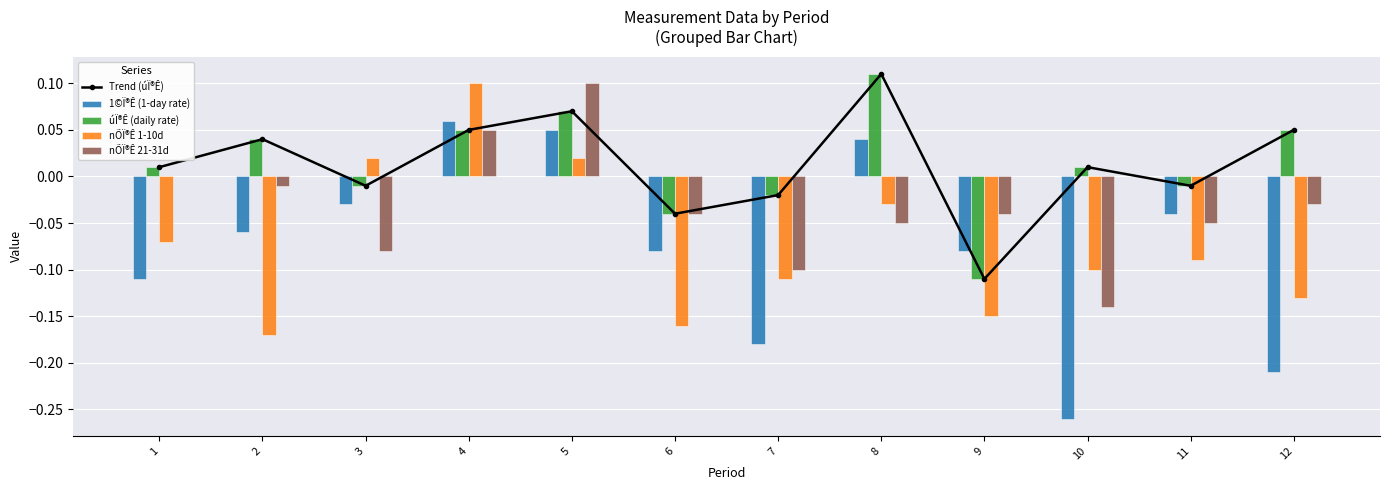

Reading left to right, extract all data points from this chart.

Trend (úÏ®Ê): 0.0	0.0	-0.0	0.1	0.1	-0.0	-0.0	0.1	-0.1	0.0	-0.0	0.1
1©Ï®Ê (1-day rate): -0.1	-0.1	-0.0	0.1	0.1	-0.1	-0.2	0.0	-0.1	-0.3	-0.0	-0.2
úÏ®Ê (daily rate): 0.0	0.0	-0.0	0.1	0.1	-0.0	-0.0	0.1	-0.1	0.0	-0.0	0.1
nÕÏ®Ê 1-10d: -0.1	-0.2	0.0	0.1	0.0	-0.2	-0.1	-0.0	-0.1	-0.1	-0.1	-0.1
nÕÏ®Ê 21-31d: 0.0	-0.0	-0.1	0.1	0.1	-0.0	-0.1	-0.1	-0.0	-0.1	-0.1	-0.0